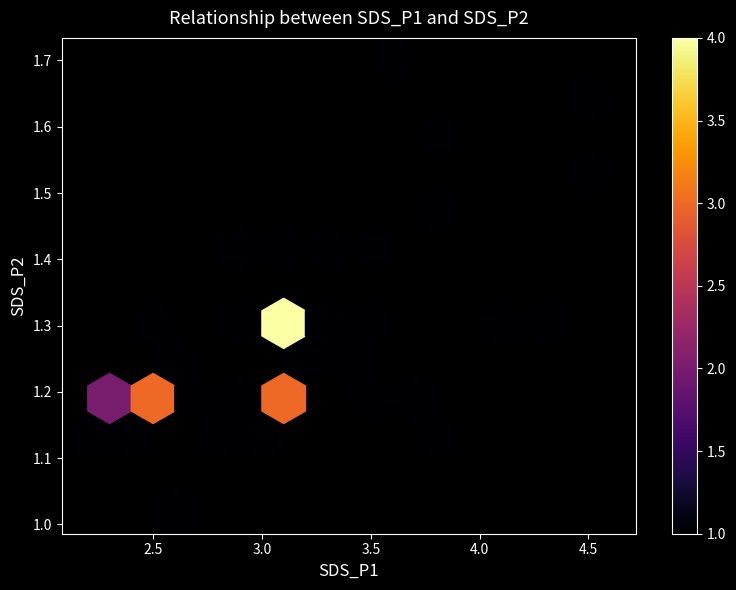

The SDS_P2 series shows 1.6 at 29. True or false?

False